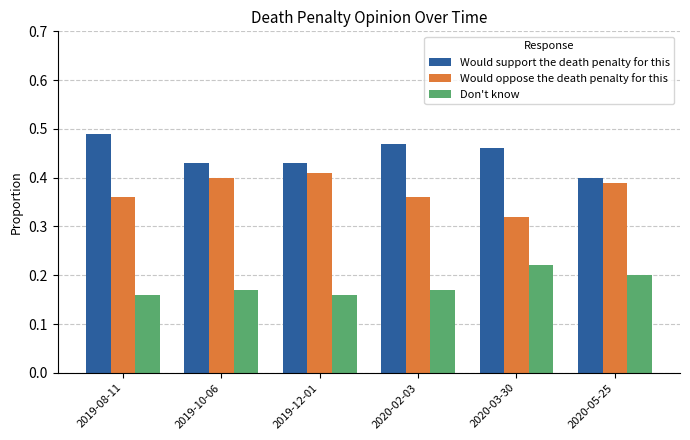

What is the sum of the Would support the death penalty for this values at 2019-08-11 and 2020-05-25?

0.9